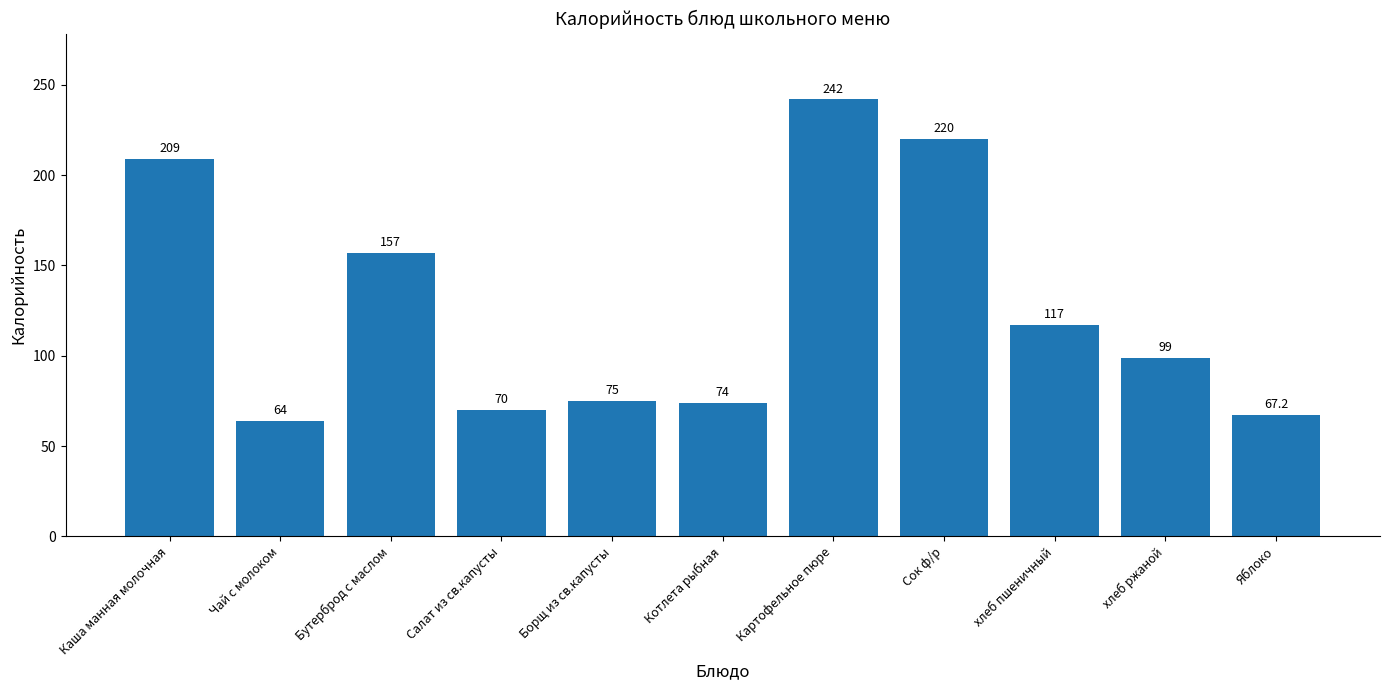

How many bars are there in total?

11